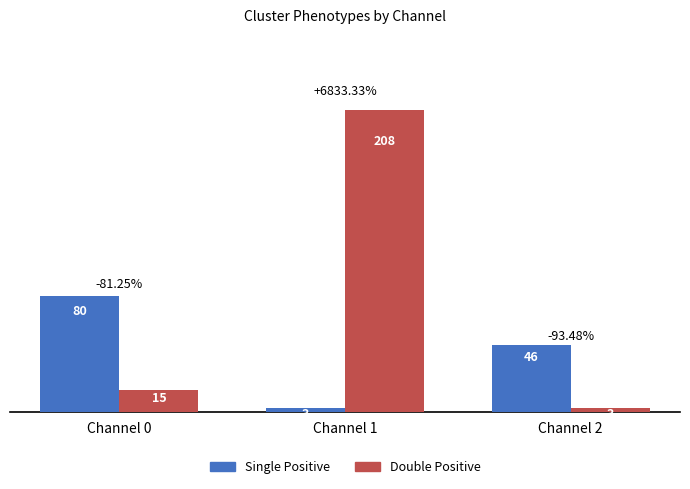

Reading right to left, what are all the values shown in this chart?

Single Positive: Channel 2=46	Channel 1=3	Channel 0=80
Double Positive: Channel 2=3	Channel 1=208	Channel 0=15